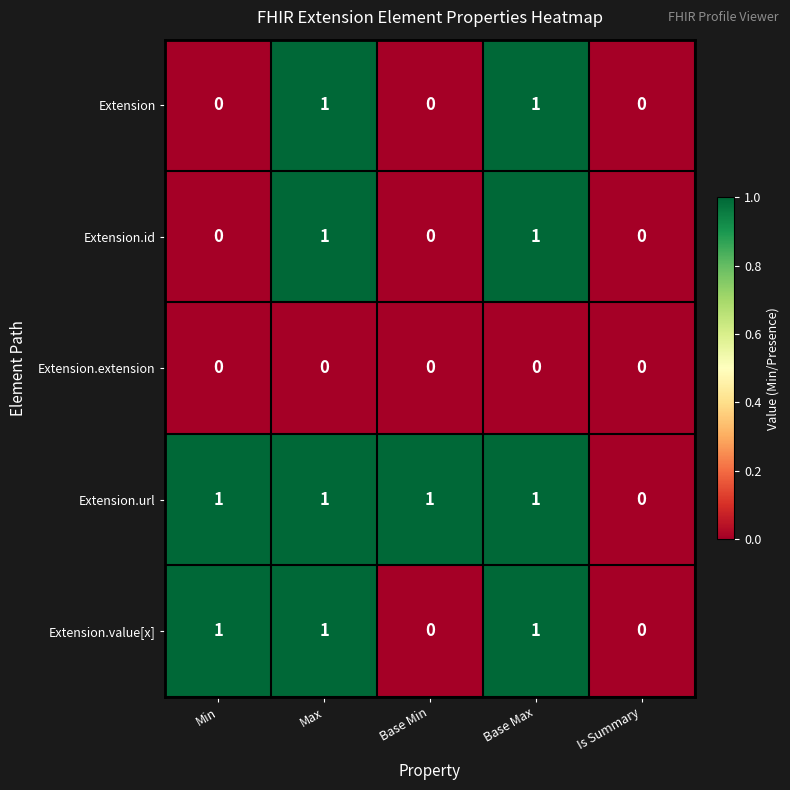

Where is Extension.url nearest to the value 0?

Is Summary